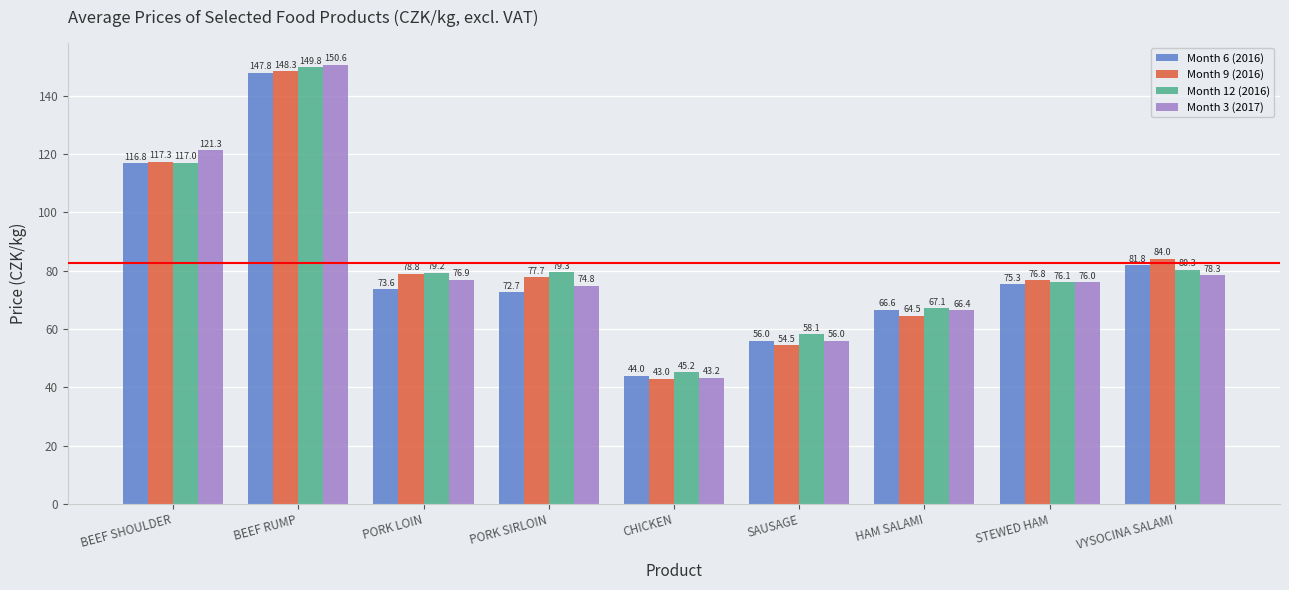

List the series in order of their peak value, highest first.

Month 3 (2017), Month 12 (2016), Month 9 (2016), Month 6 (2016)